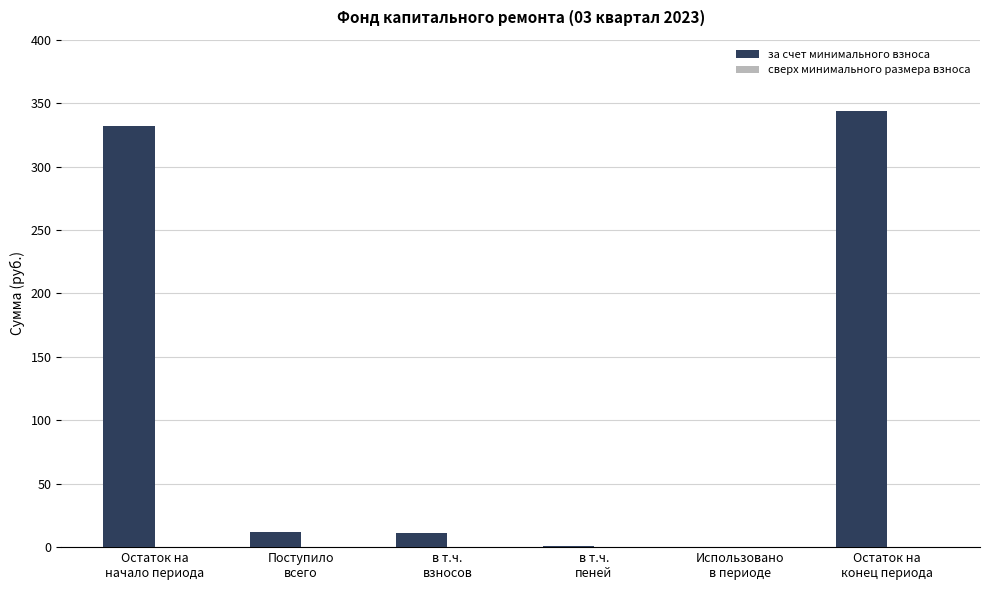

What is the sum of all values?

699.8